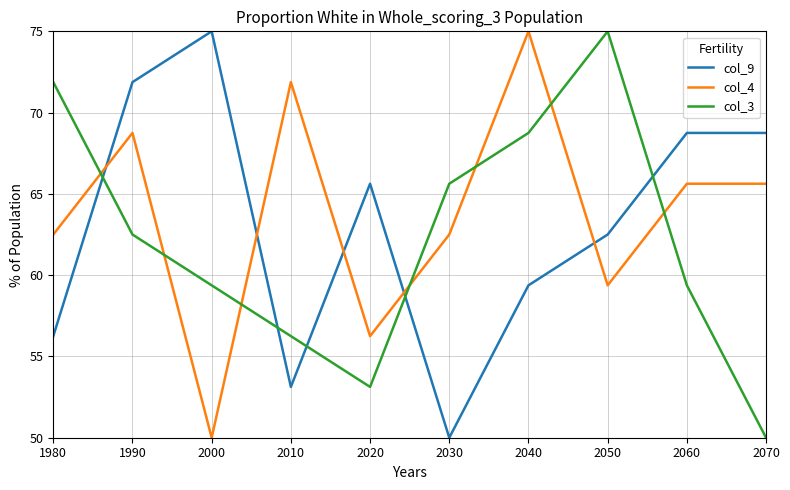

The value of col_4 at 2050 is 59.4. True or false?

True